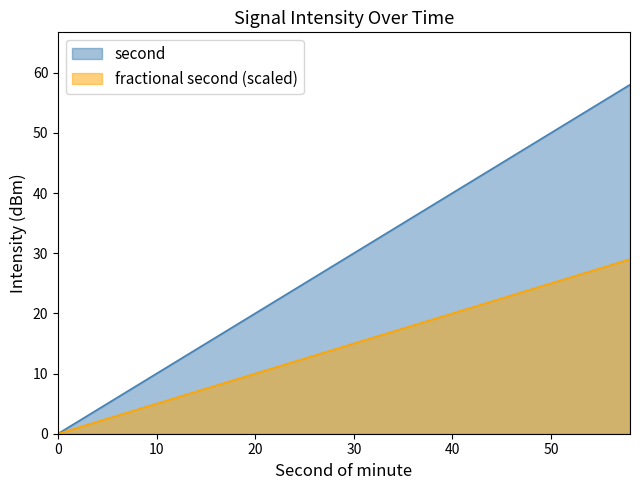

True or false: minute and fractional second cross at least once.

False